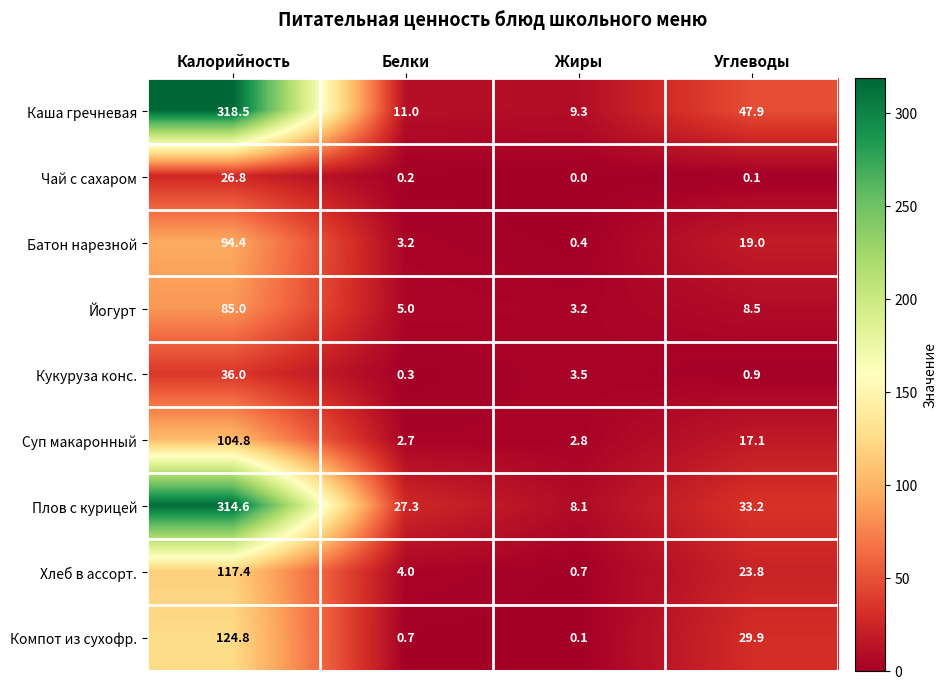

At Калорийность, list the series in order from largest to smallest.

Каша гречневая, Плов с курицей, Компот из сухофр., Хлеб в ассорт., Суп макаронный, Батон нарезной, Йогурт, Кукуруза конс., Чай с сахаром